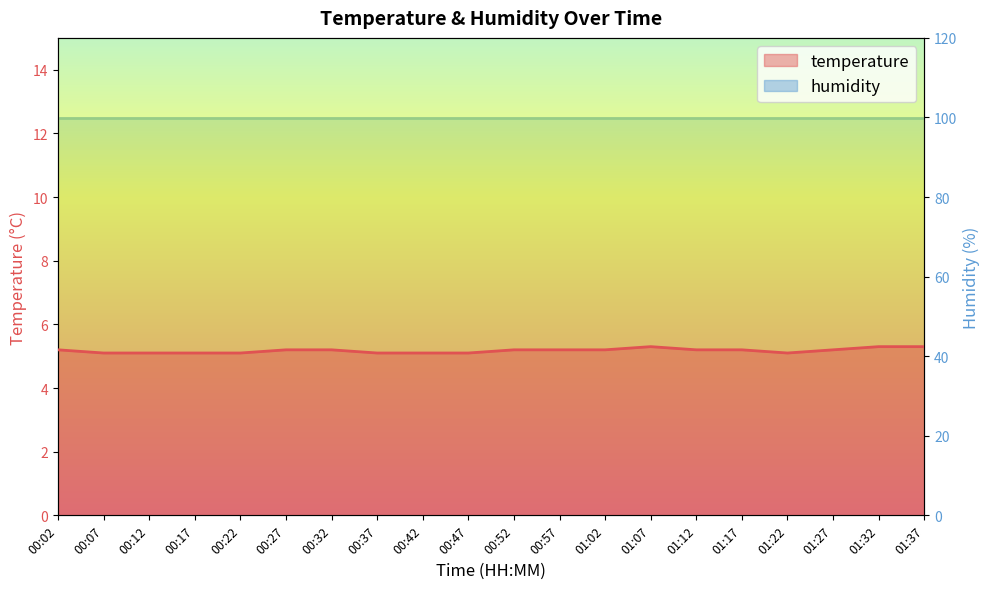

What is the change in value from 00:32 to 00:37?

-0.1